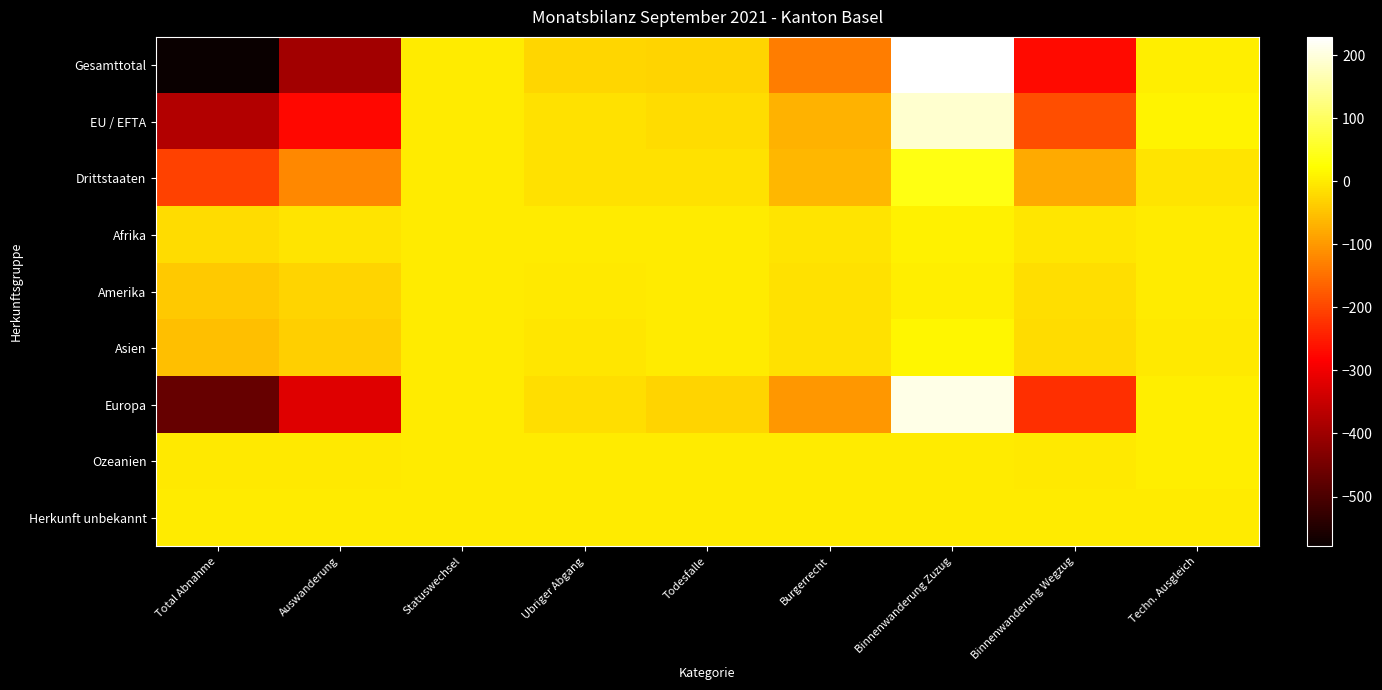

What is the difference between the highest and lowest values at Techn. Ausgleich?

19